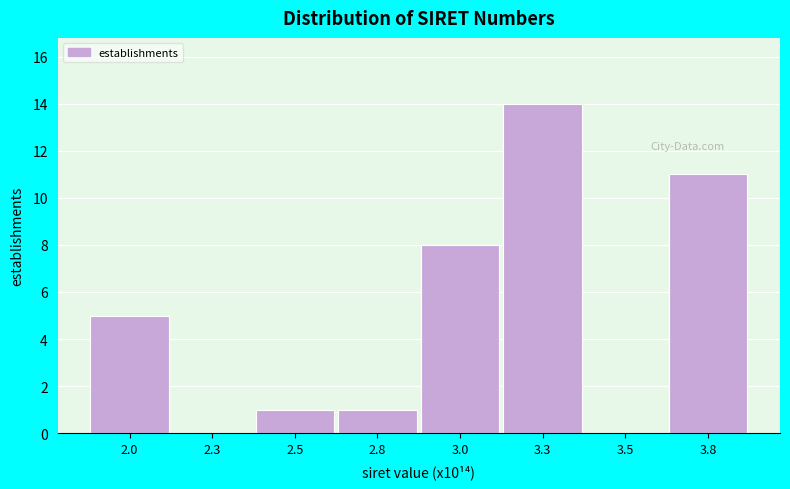

Reading left to right, list all the values displayed in this chart.

2.0=5	2.3=0	2.5=1	2.8=1	3.0=8	3.3=14	3.5=0	3.8=11